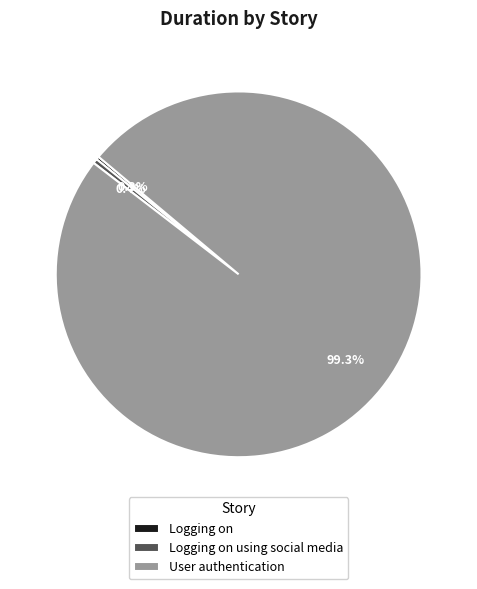

To the nearest percent, what percentage of the pie is User authentication?

99%